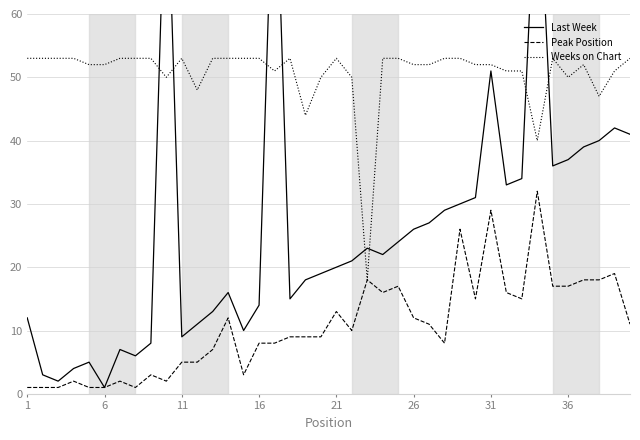

Which category has the highest value in the Weeks on Chart series?

1